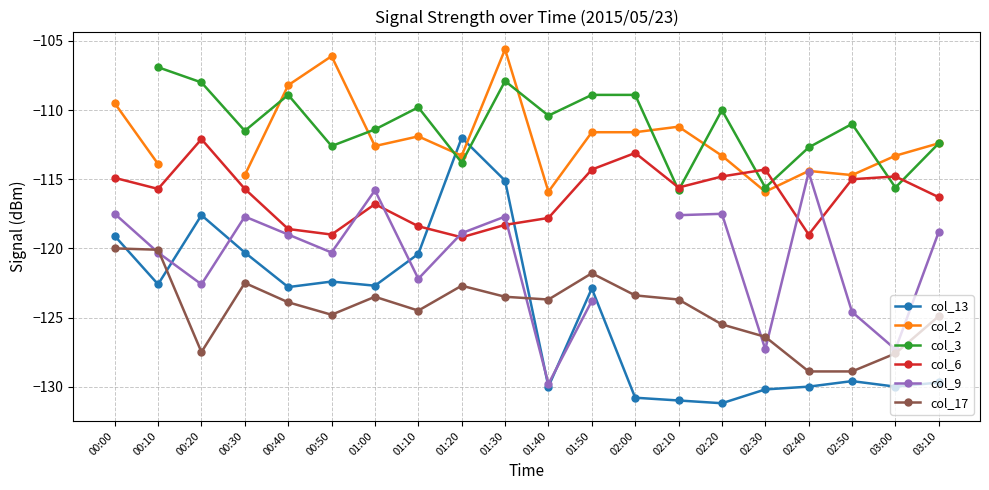

True or false: col_13 has more than 1 points higher than both neighbors.

True